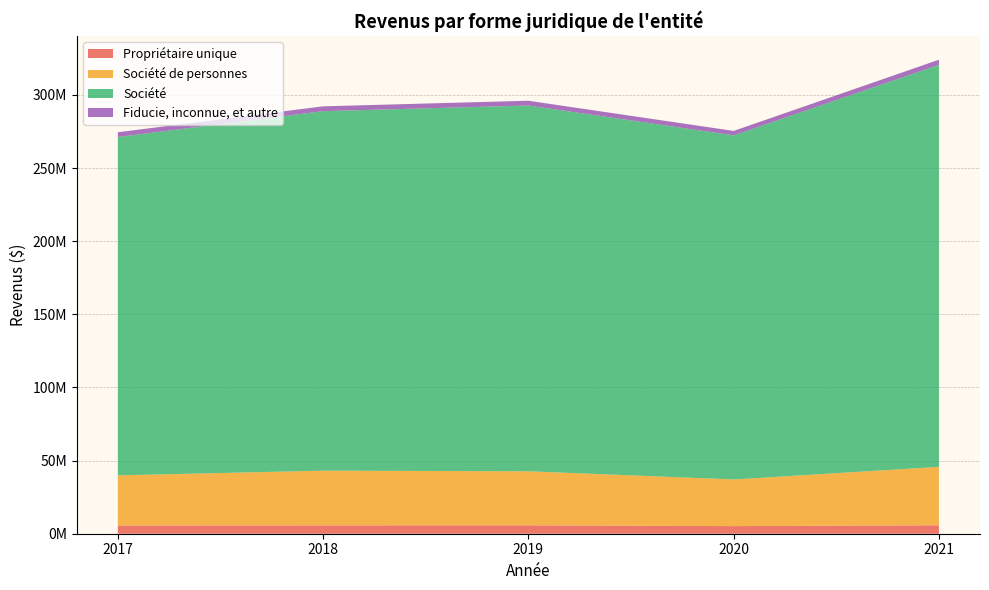

Reading left to right, extract all data points from this chart.

Propriétaire unique: 5624572	5711357	5745794	5198557	5782752
Société de personnes: 34271549	37395974	36945404	31908447	39925794
Société: 231348947	245783027	250072222	235241988	274867593
Fiducie, inconnue, et autre: 3226683	3309911	3249667	3036245	3485367